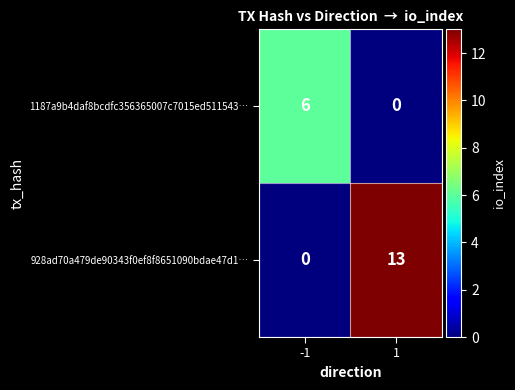

What is the sum of the 928ad70a479de90343f0ef8f8651090bdae47d1… values at 1 and -1?

13